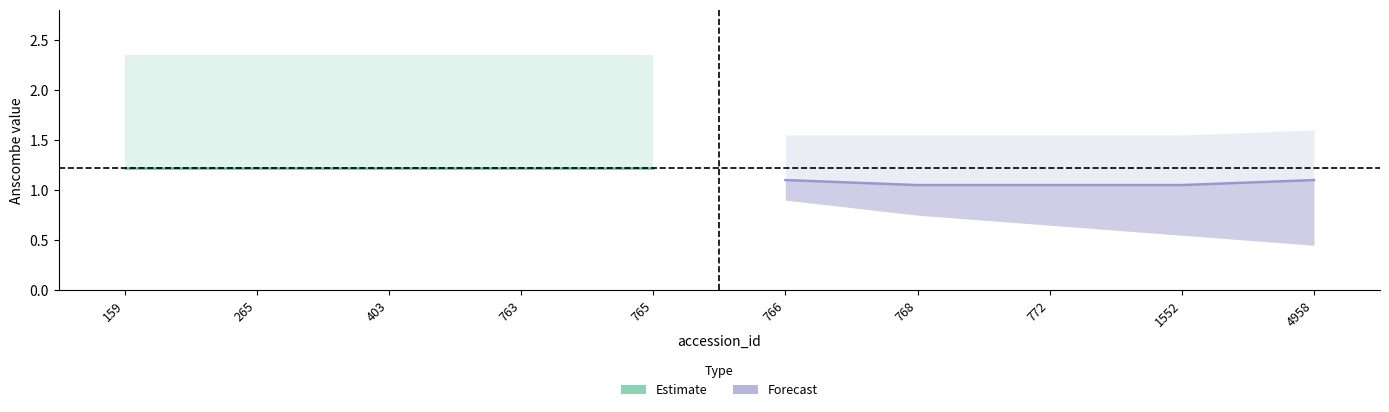

Which series has the largest total across all categories?

Estimate